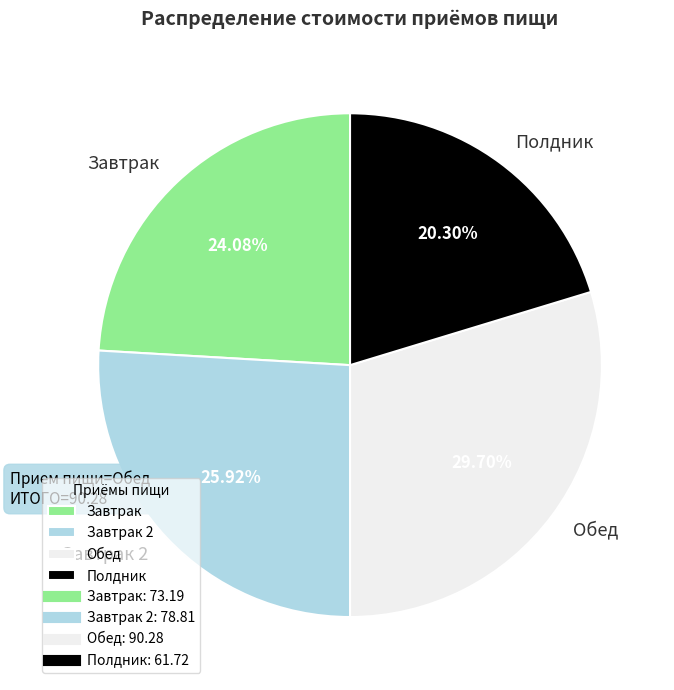

True or false: Завтрак accounts for 24% of the total.

True